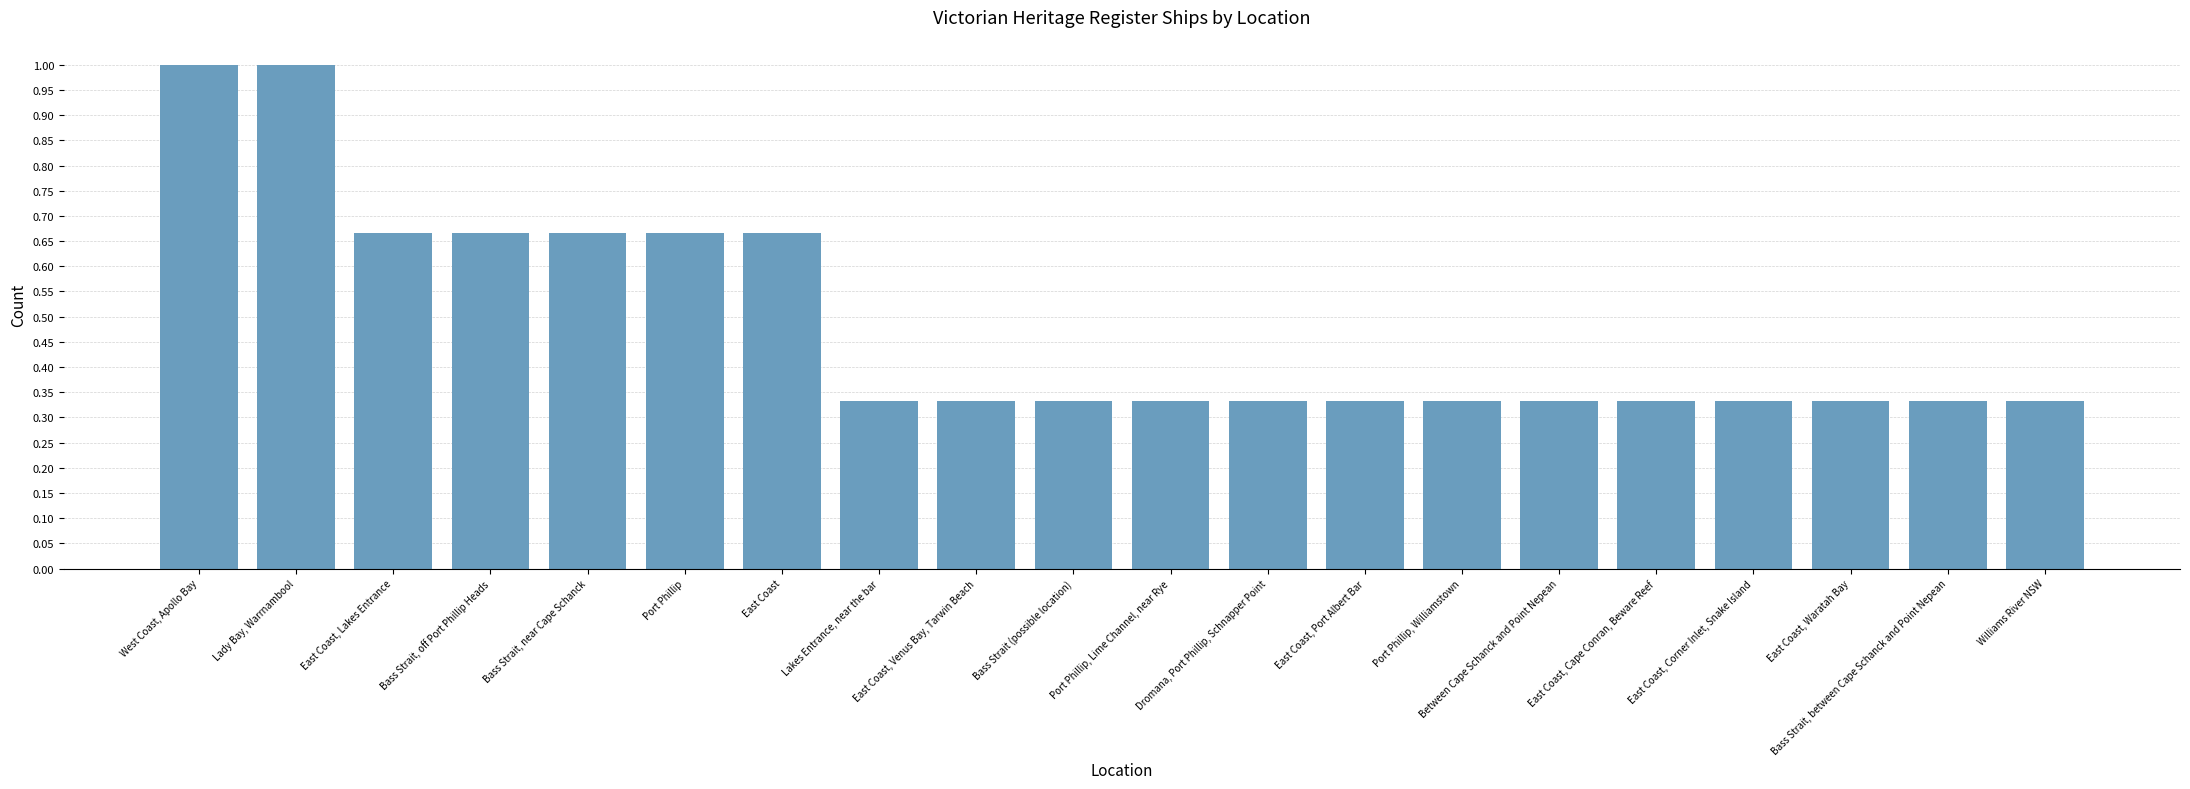

The value at Port Phillip is 0.3. True or false?

False